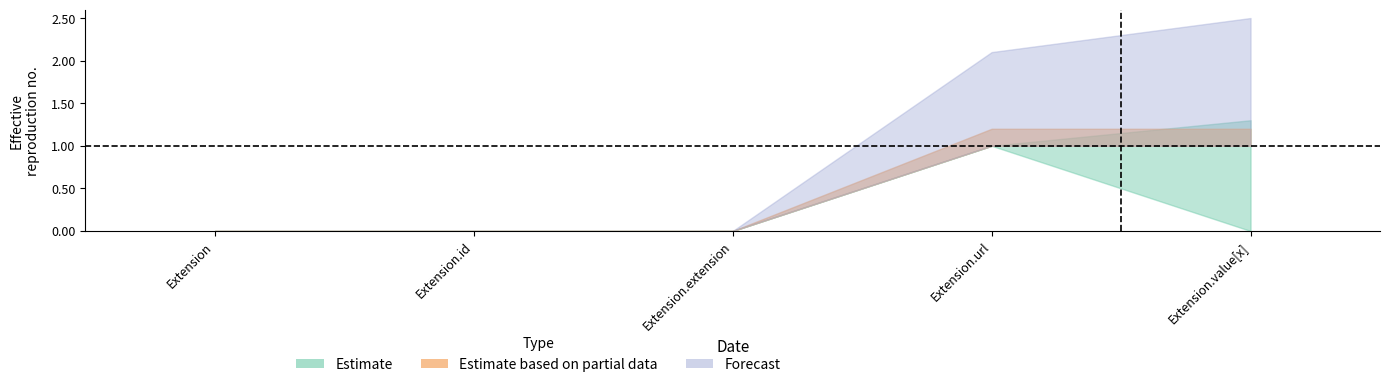

True or false: Estimate based on partial data and Estimate cross at least once.

False